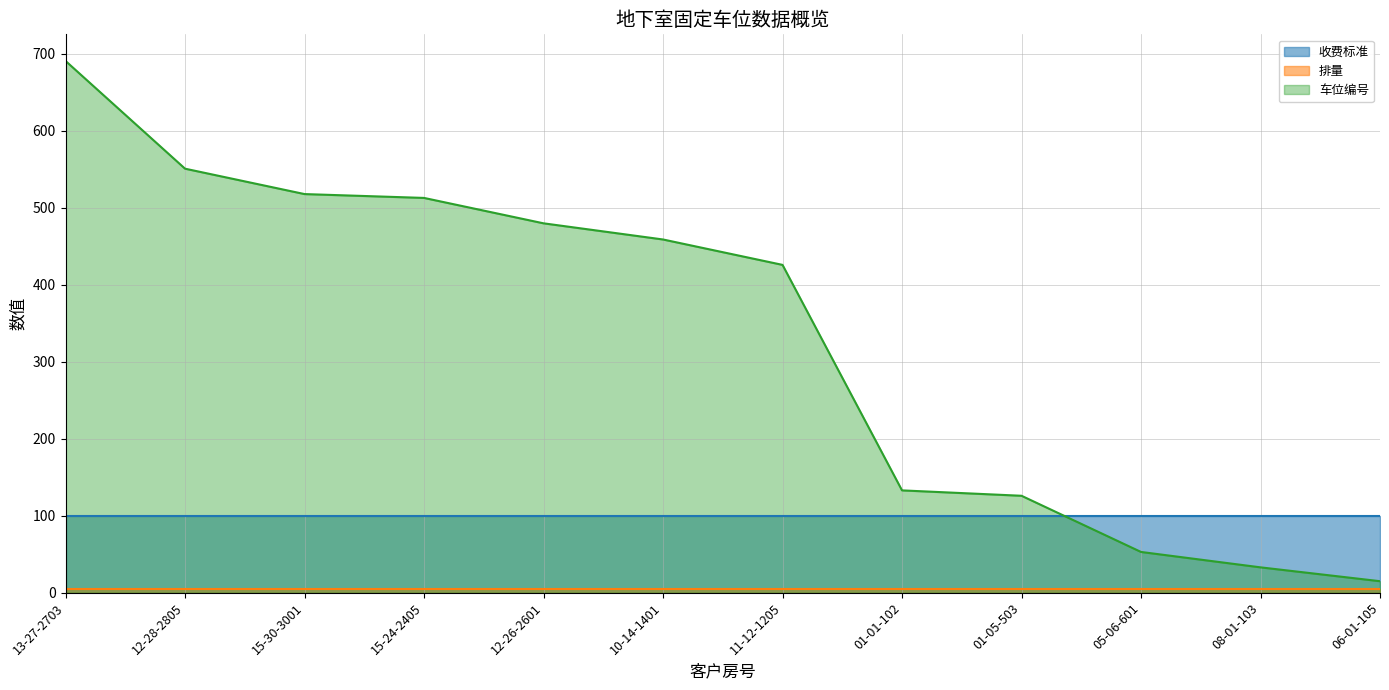

What are all the series names shown in the legend?

收费标准, 排量, 车位编号